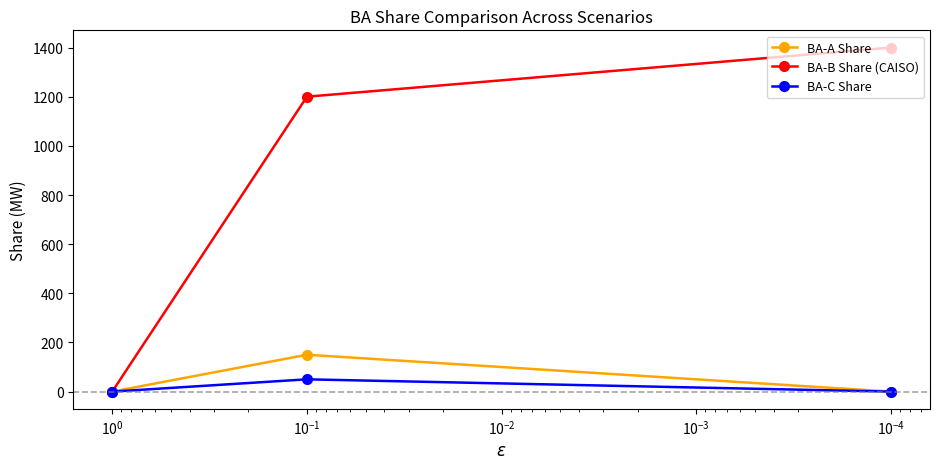

Is this an area chart (filled region under the line)?

No